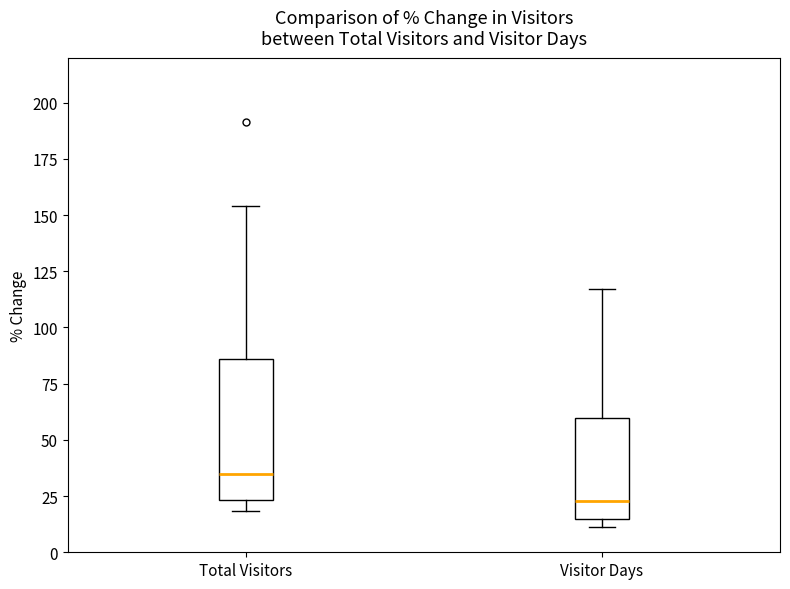

Reading left to right, transcribe this box plot: for each box, give where its median line is, the range the box spans, and where its two whiskers end, as read against the y-axis. The values are not printed on the chart, so give them approximately, as read against the axis.

Total Visitors: median 35, box 25 to 85, whiskers 20 to 155
Visitor Days: median 25, box 15 to 60, whiskers 10 to 115